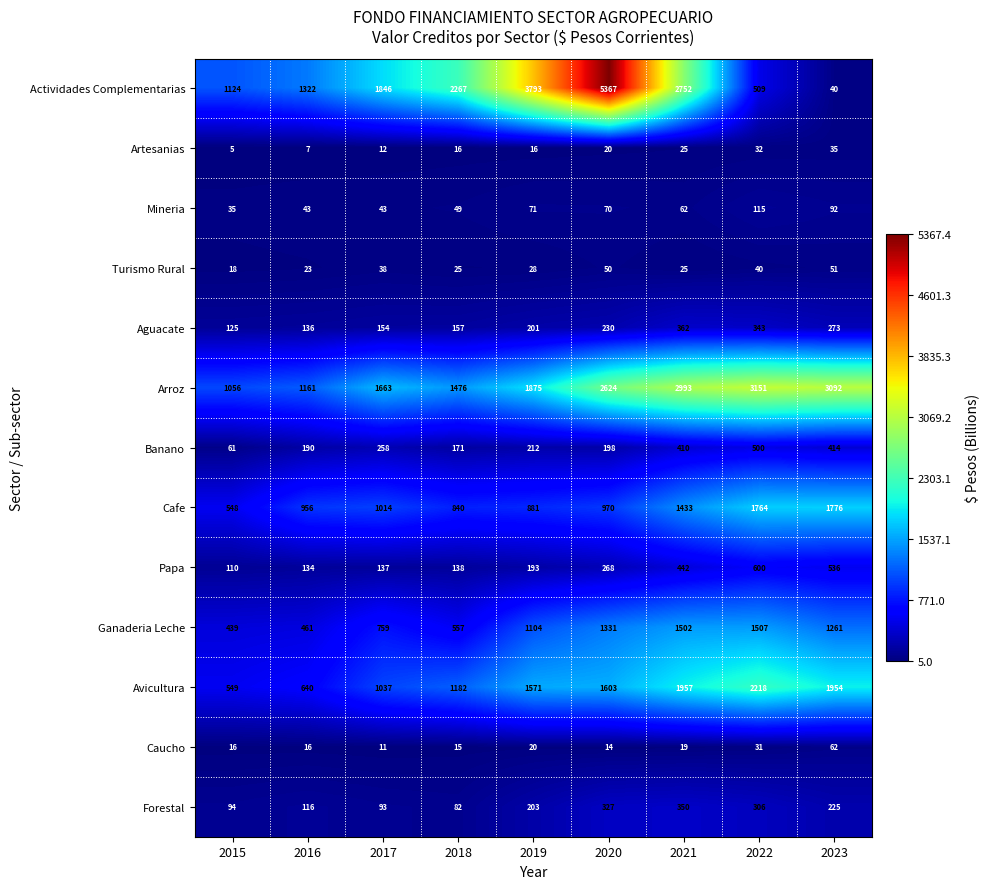

Which series has the largest total across all categories?

Arroz